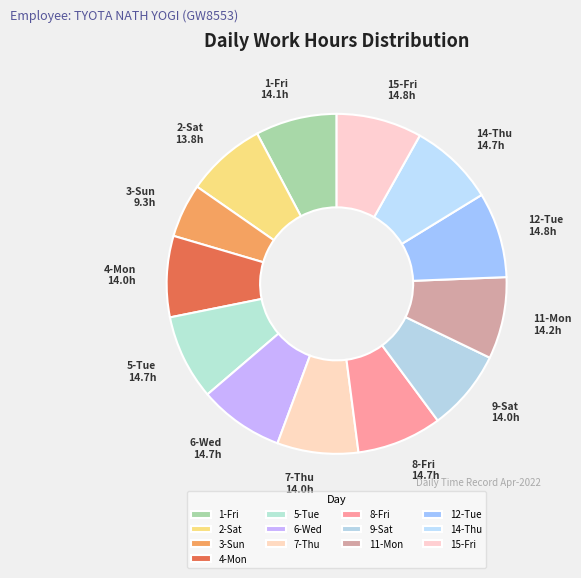

Count the number of slices in the pie.

13